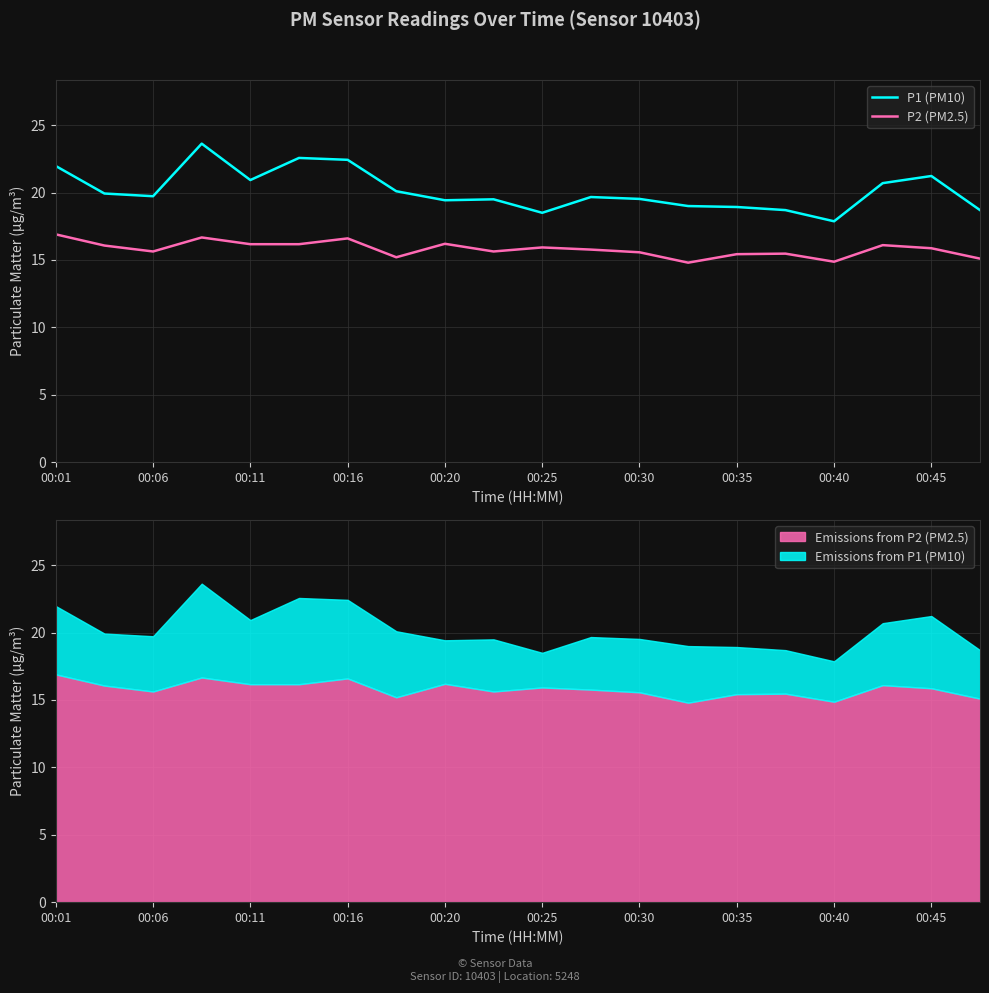

Between 15 and 17, which series saw the biggest shift?

P1 (PM10)